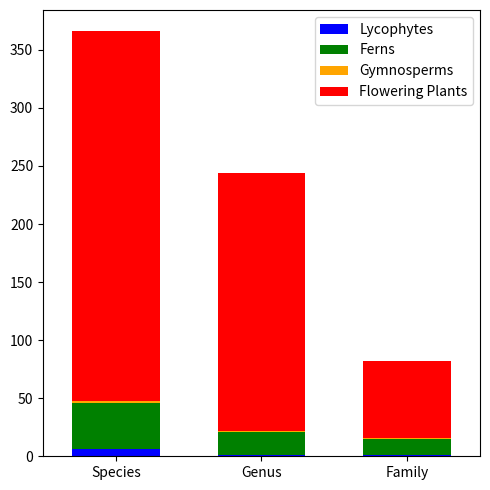

At which category is the sum across all series the highest?

Species